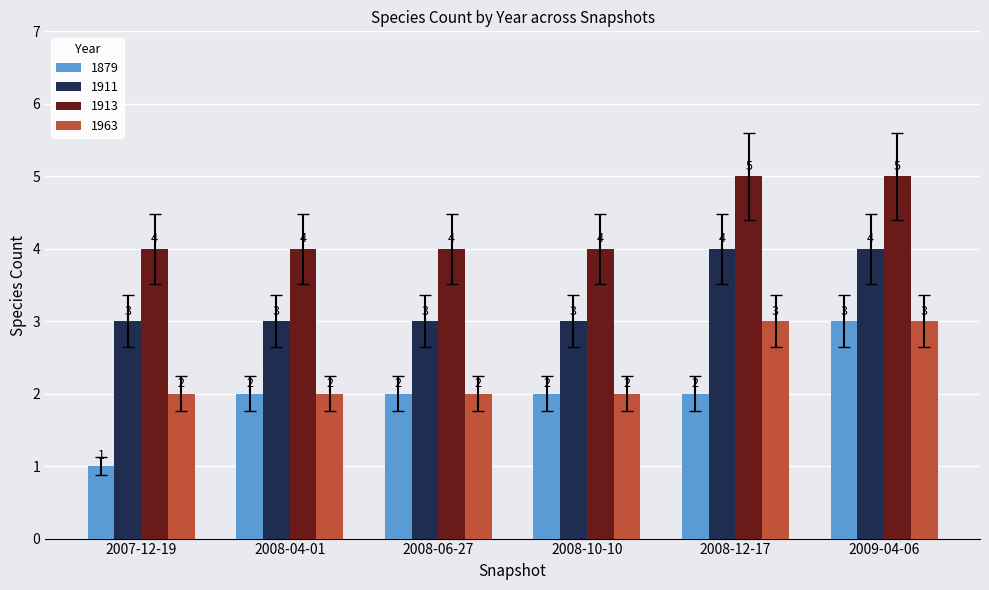

Does the chart contain any negative values?

No